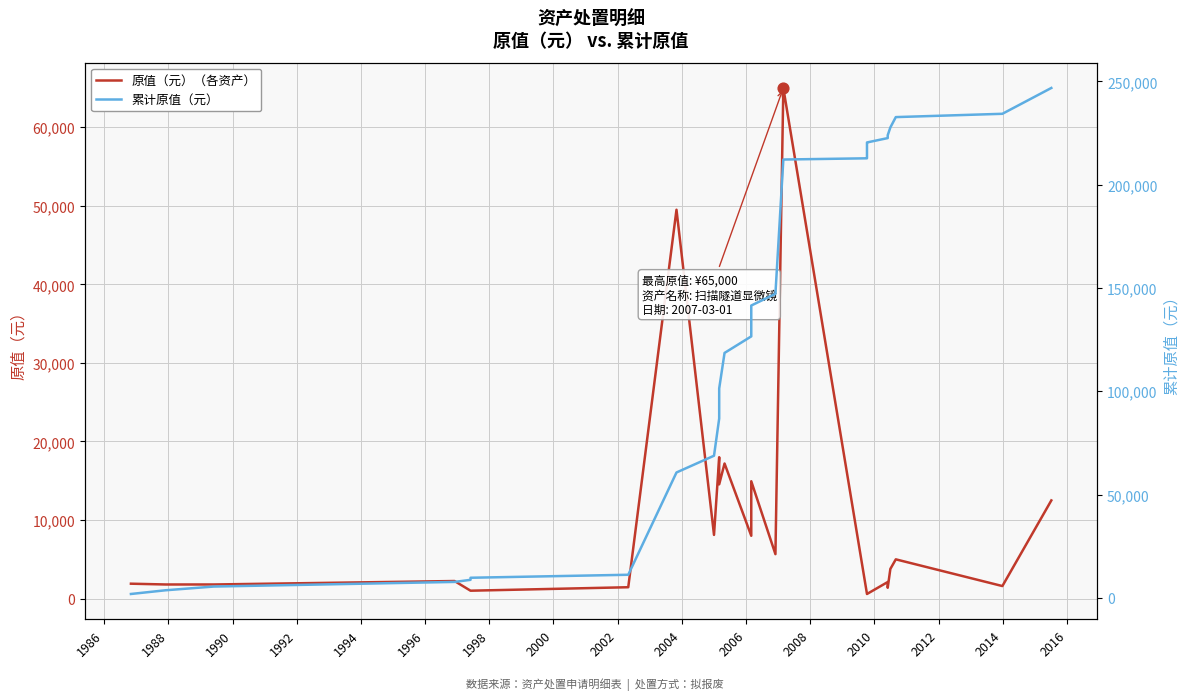

Is the value of 累计原值（元） at 33 greater than the value of 原值（元）（各资产） at 1992?

Yes